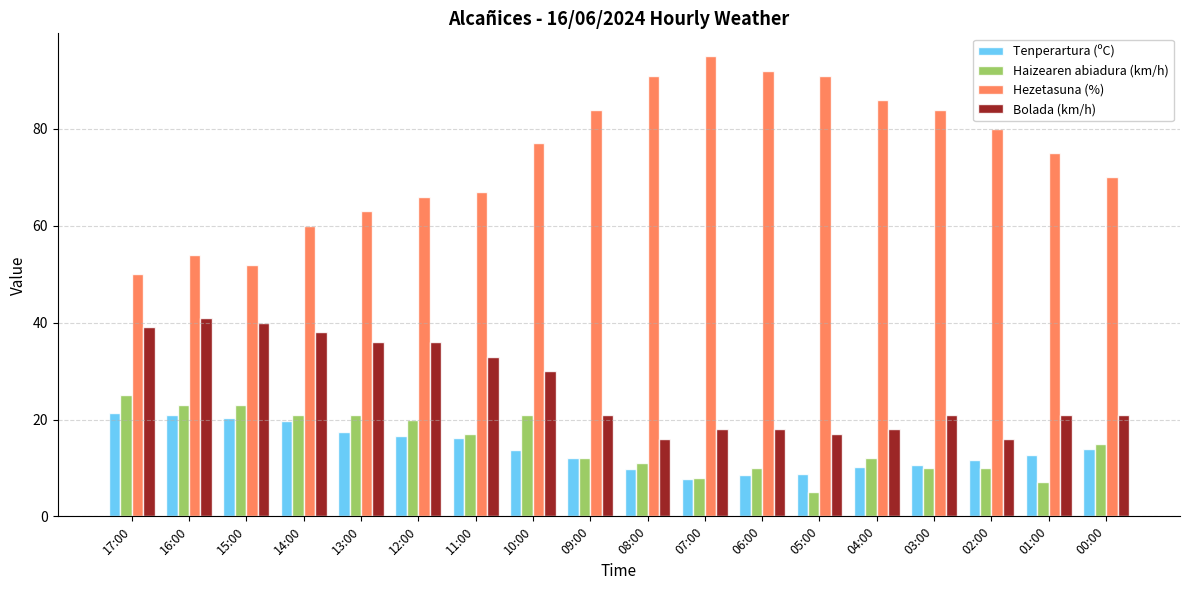

The value of Bolada (km/h) at 07:00 is 18.0. True or false?

True